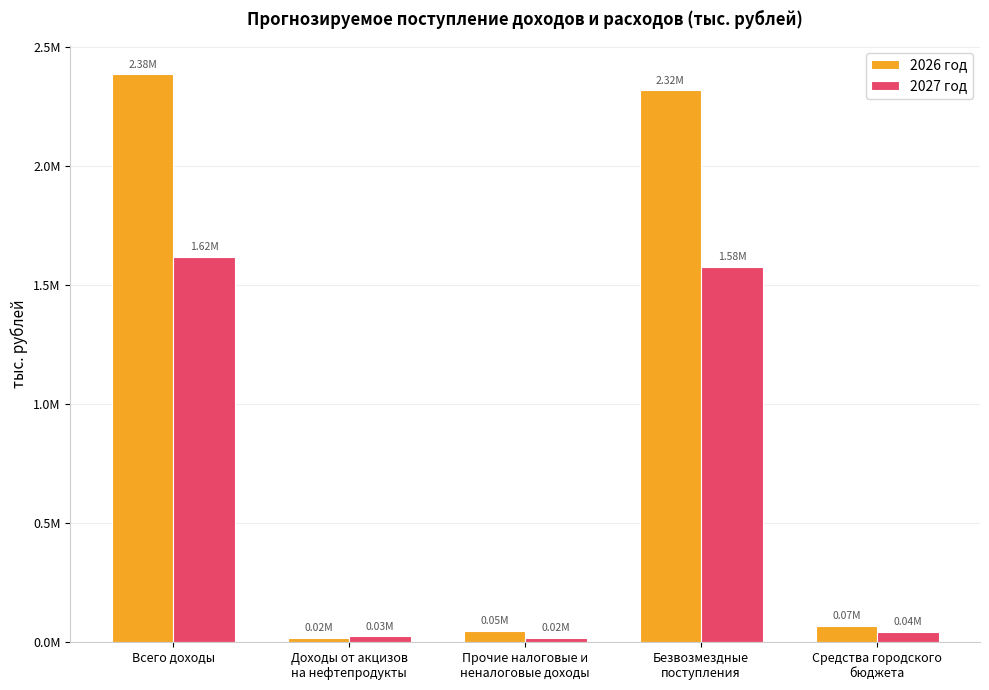

Is it true that 2027 год equals 1576136.8 at Безвозмездные
поступления?

True